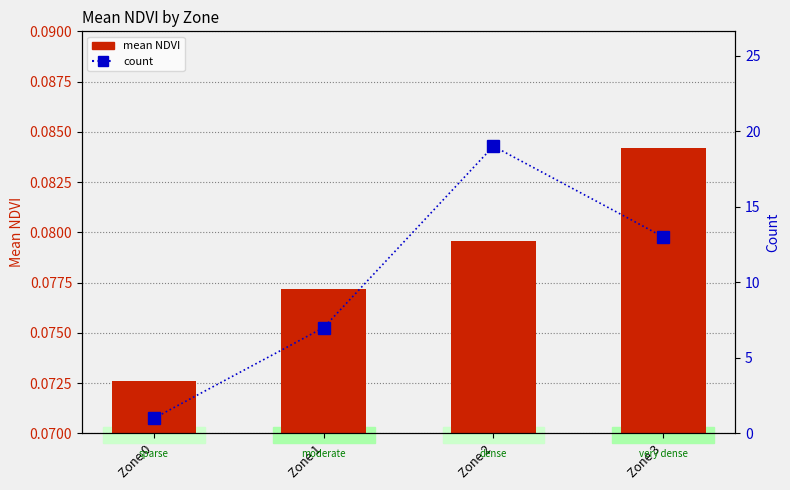

What is the value of the count bar at the 2nd from the left?

7.0